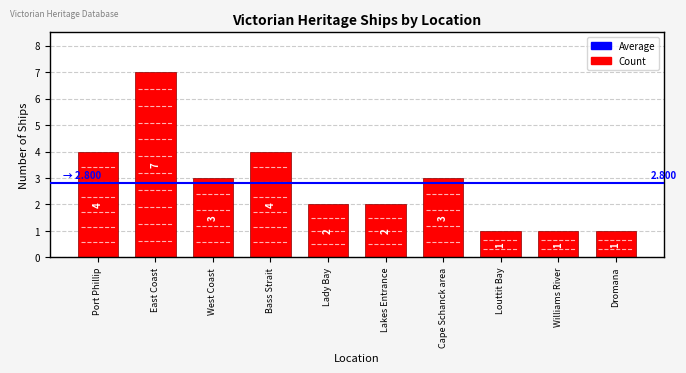

The chart shows a value of 3 at Lady Bay. True or false?

False